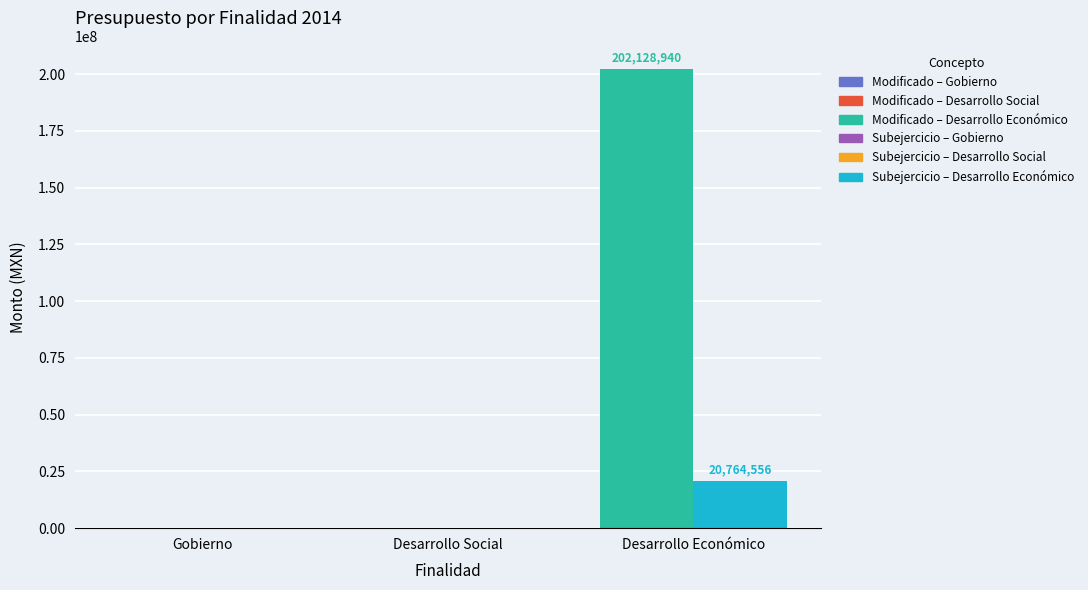

What is the spread (max minus min) of values at Desarrollo Económico?

181364384.0